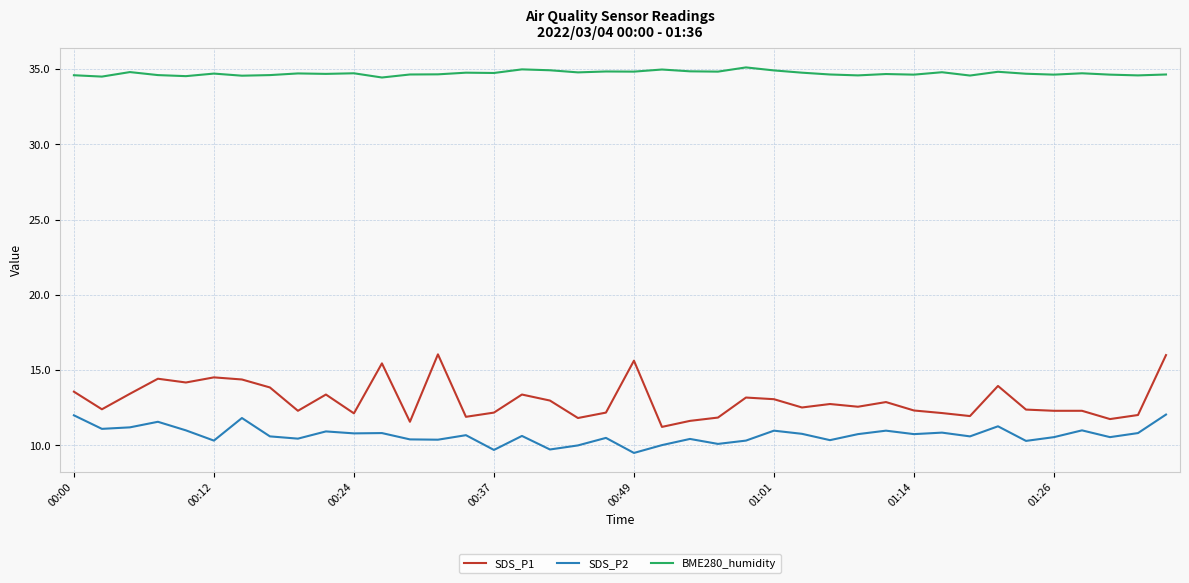

Rank the series by their maximum value, from highest to lowest.

BME280_humidity, SDS_P1, SDS_P2